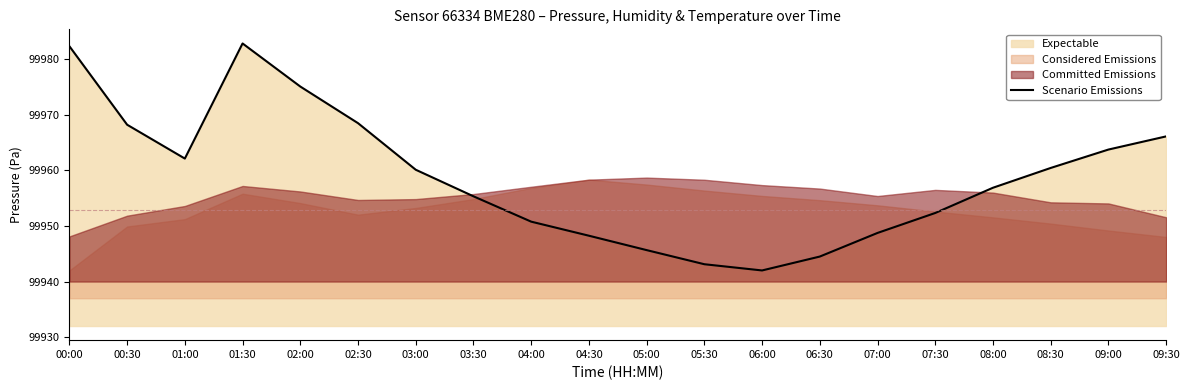

Does the chart have visible grid lines?

No